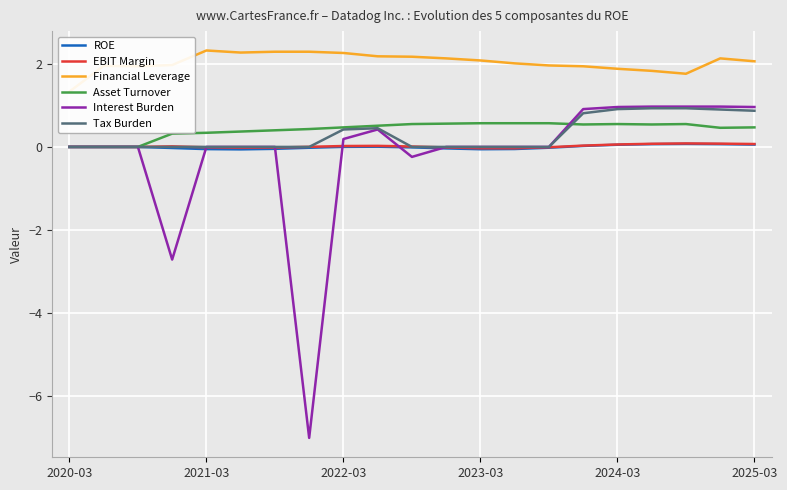

Where is the first local maximum for Tax Burden?

9